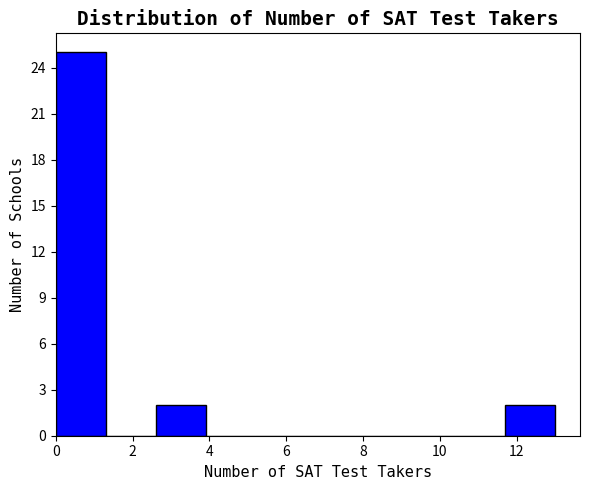

Reading left to right, transcribe this chart: for each bar, give the range it covers on the x-axis and its height. Neither the bar edges nor the heights are printed on the chart, so give them approximately, as read against the axes.

0.0 to 1.3: 25
1.3 to 2.6: 0
2.6 to 3.9: 2
3.9 to 5.2: 0
5.2 to 6.5: 0
6.5 to 7.8: 0
7.8 to 9.1: 0
9.1 to 10.4: 0
10.4 to 11.7: 0
11.7 to 13.0: 2